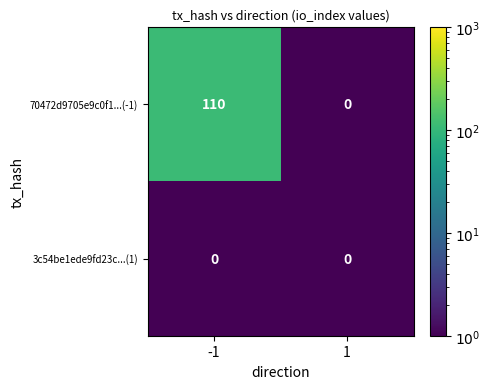

The 70472d9705e9c0f1...(-1) series shows 0 at 1. True or false?

True